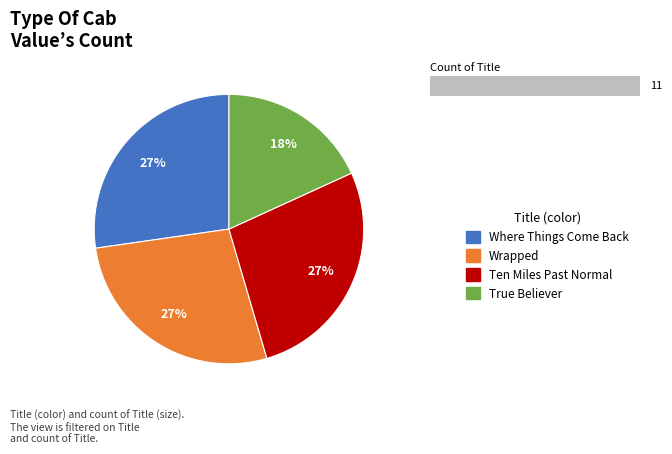

What is the largest slice in the pie chart?

Where Things Come Back